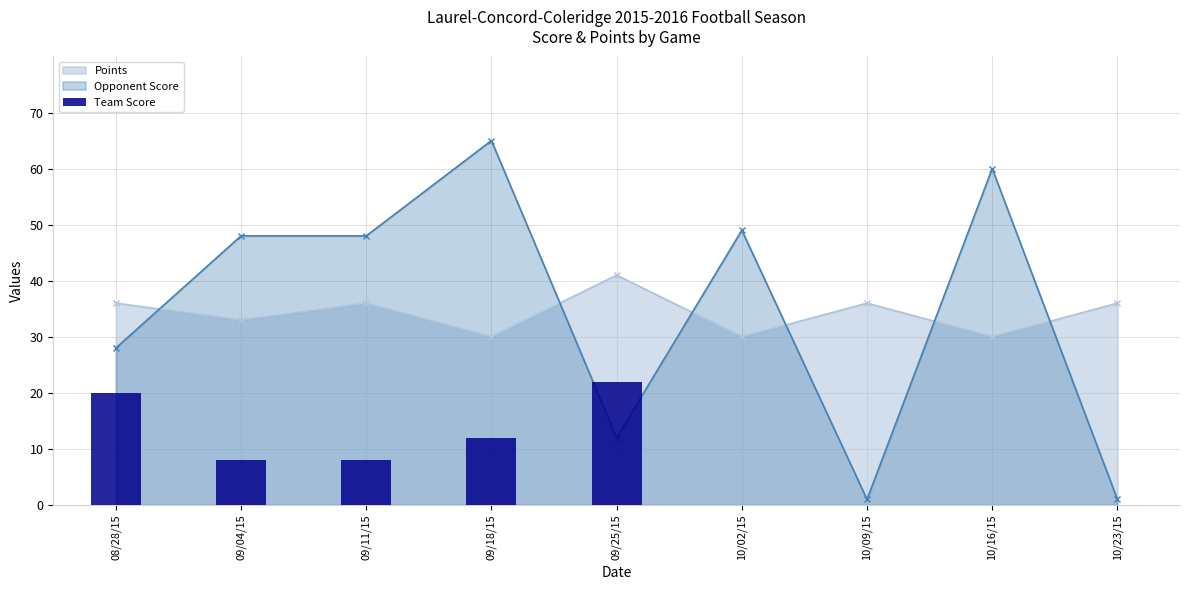

What is the difference between the maximum and second lowest values?

22